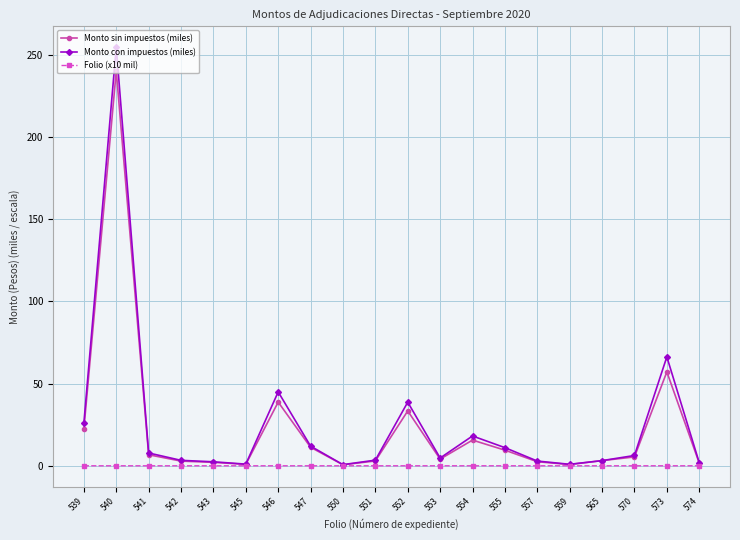

How many Folio (x10 mil) values are between 0 and 1?

20